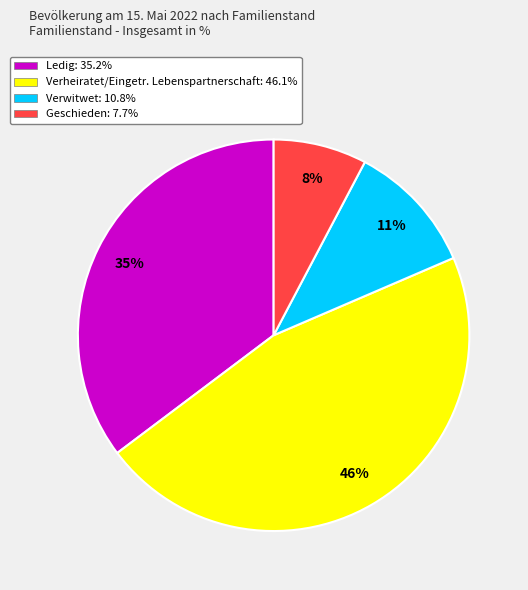

Does Verheiratet/Eingetr. Lebenspartnerschaft account for over 50% of the chart?

No